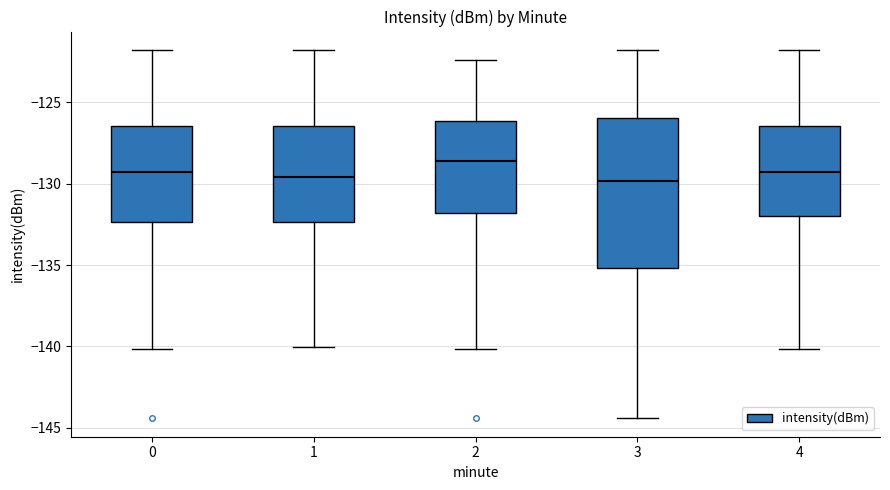

Reading left to right, read every box against the y-axis: the position of its median line, the range the box covers, and the ends of its whiskers. The values are not printed on the chart, so give them approximately, as read against the axis.

0: median -129.5, box -132.5 to -126.5, whiskers -140.0 to -122.0
1: median -129.5, box -132.5 to -126.5, whiskers -140.0 to -122.0
2: median -128.5, box -132.0 to -126.0, whiskers -140.0 to -122.5
3: median -130.0, box -135.0 to -126.0, whiskers -144.5 to -122.0
4: median -129.5, box -132.0 to -126.5, whiskers -140.0 to -122.0